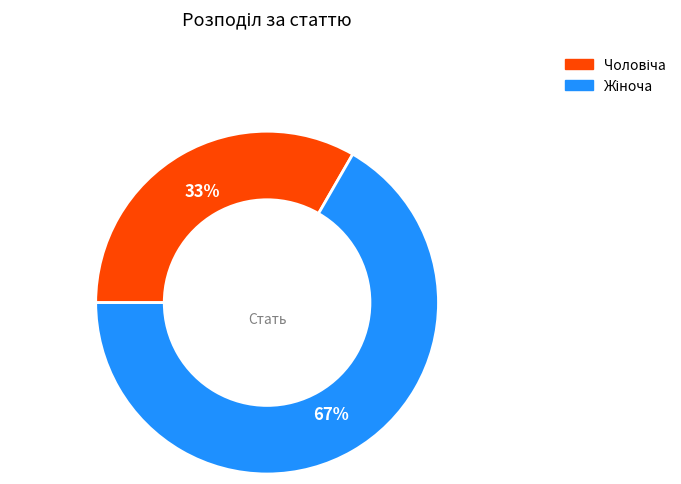

Does any single category account for the majority?

Yes